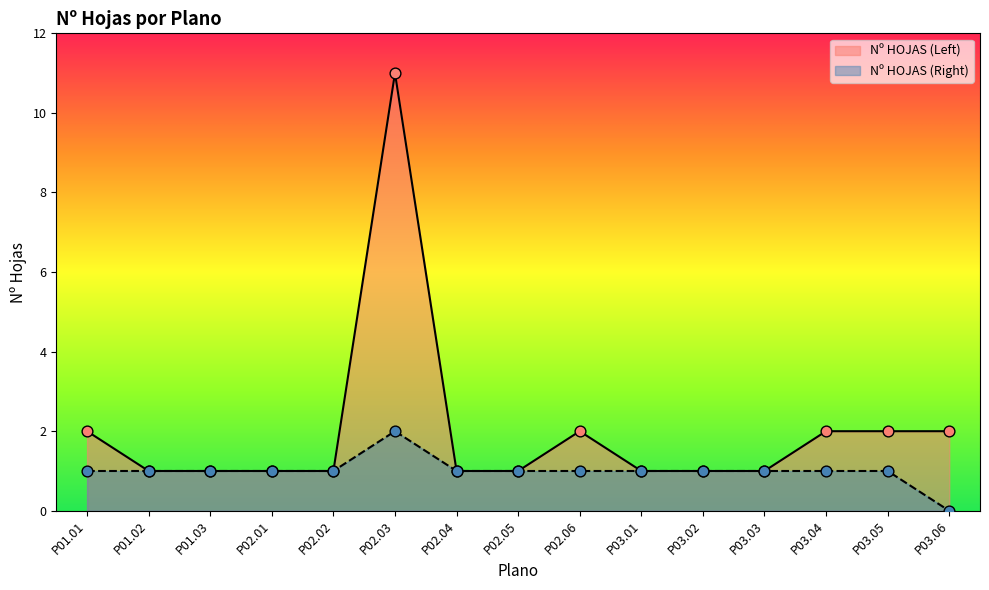

Which series has the widest spread of Y values?

Nº HOJAS (Left)